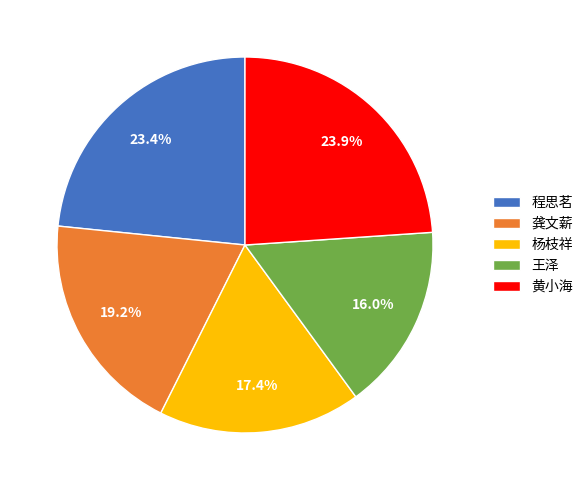

To the nearest percent, what portion does 龚文薪 represent?

19%